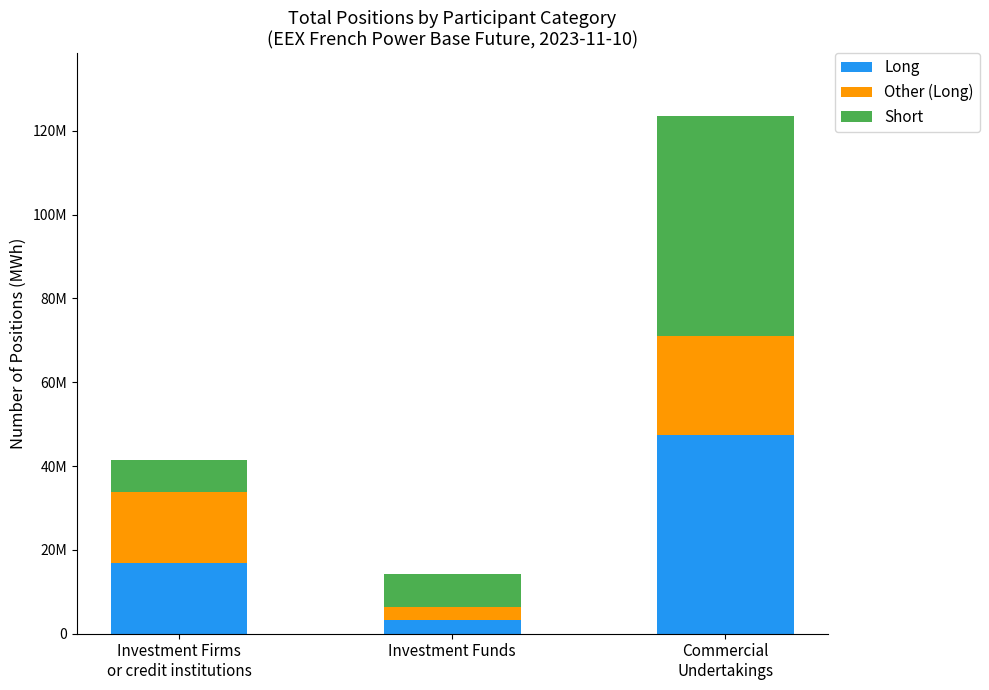

Which series changed the most between Investment Funds and Commercial
Undertakings?

Short